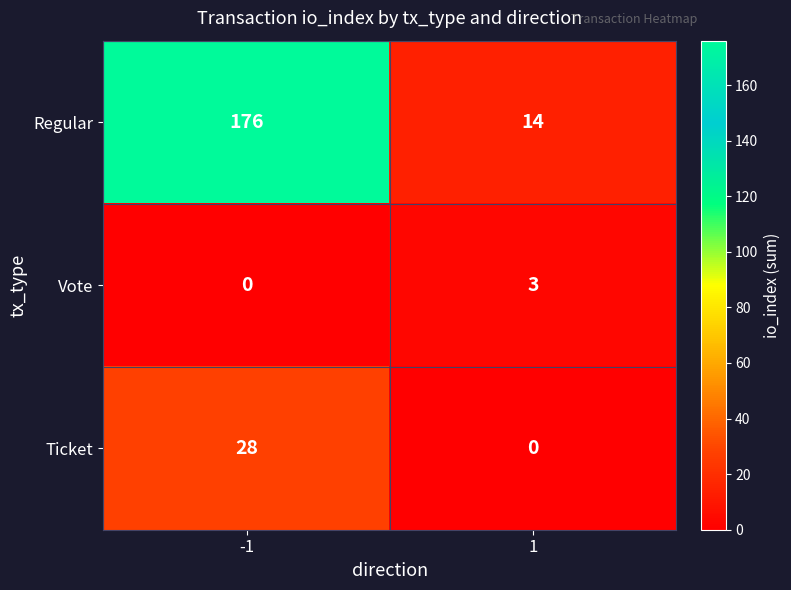

How many values in the Regular series are below 176?

1